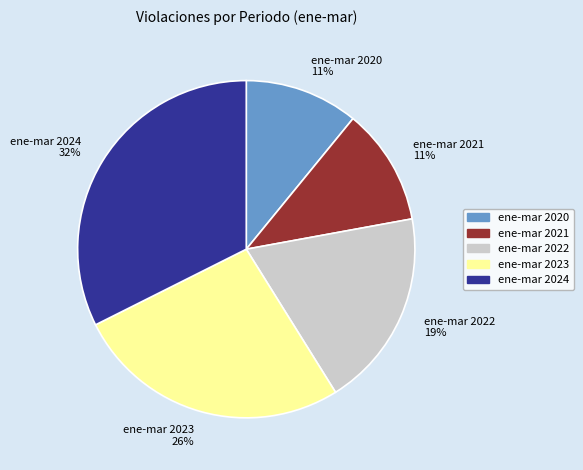

How many segments does this pie chart have?

5